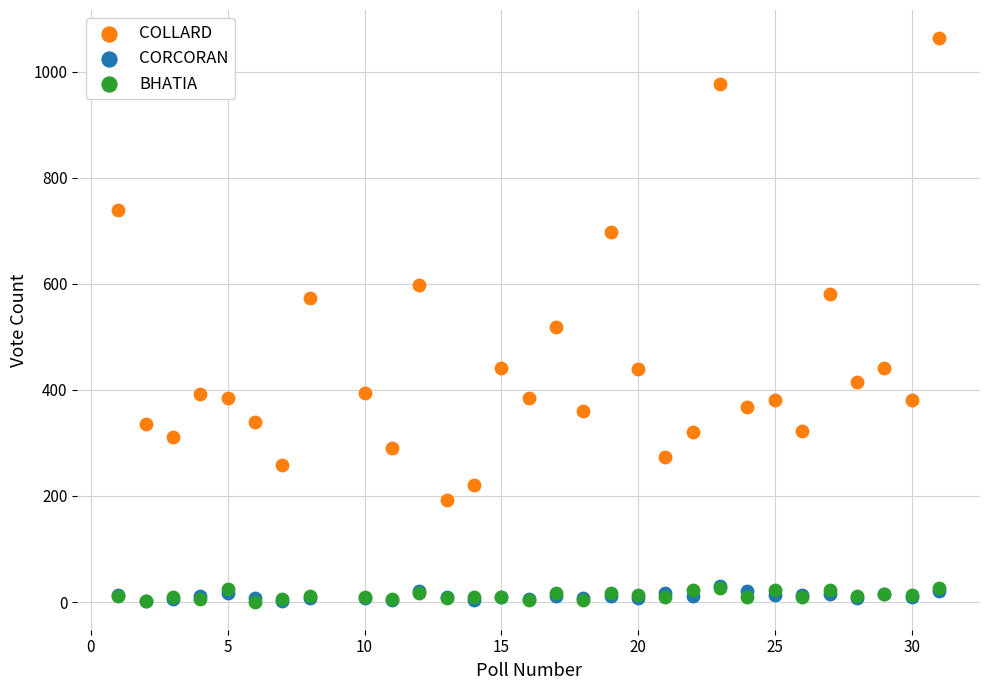

In the COLLARD series, what Y value is closest to 628?

598